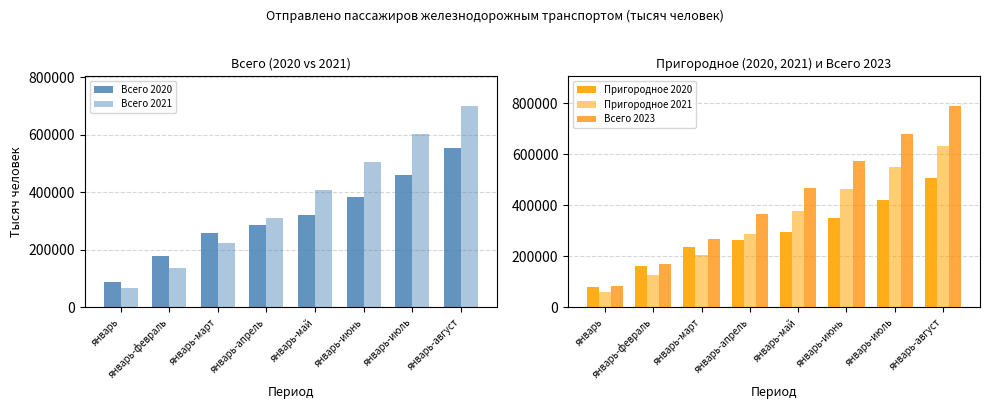

How many distinct data groups are displayed?

5